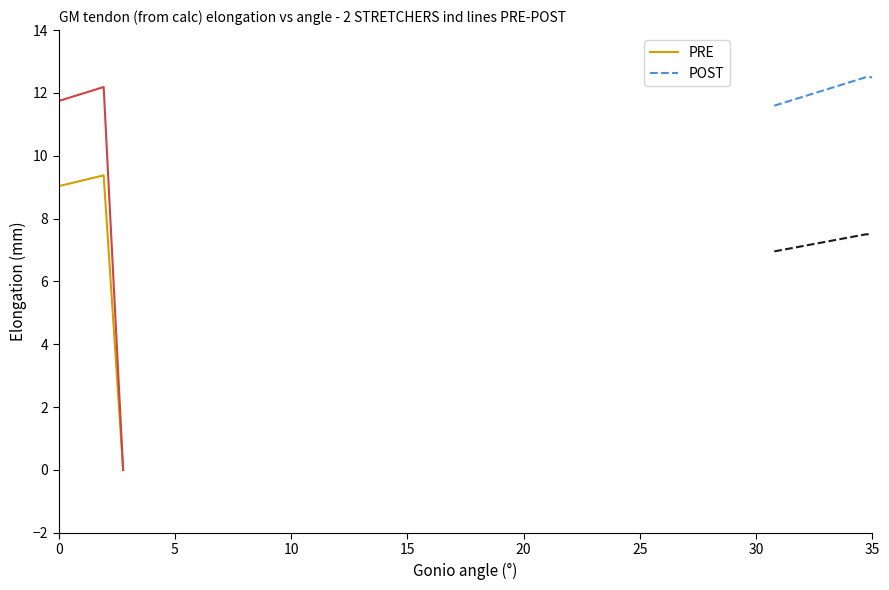

True or false: POST and PRE cross at least once.

False